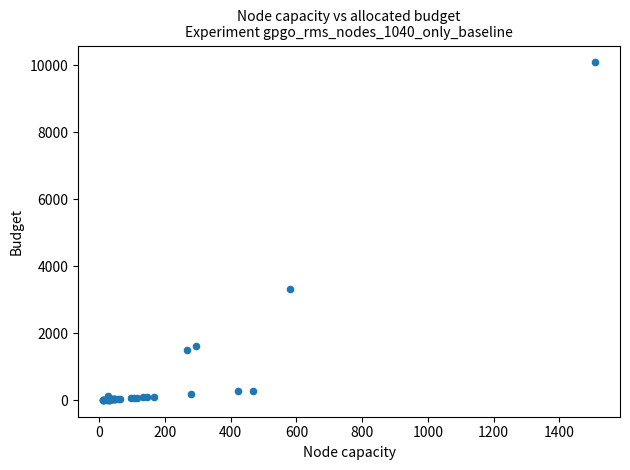

What Y value in the scatter plot is closest to 5041?

3317.9